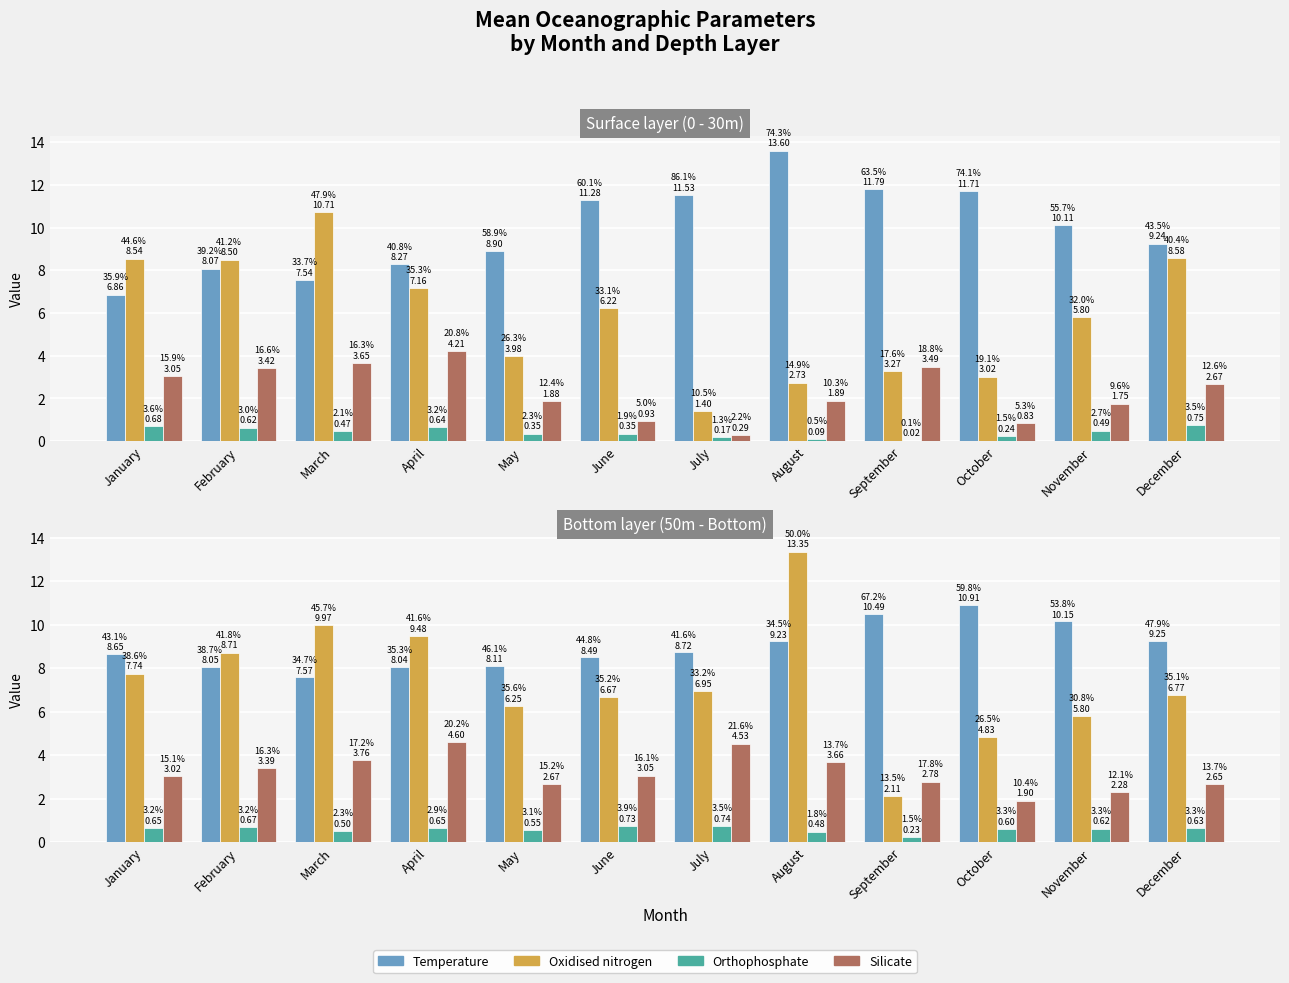

How many groups of bars are there?

12